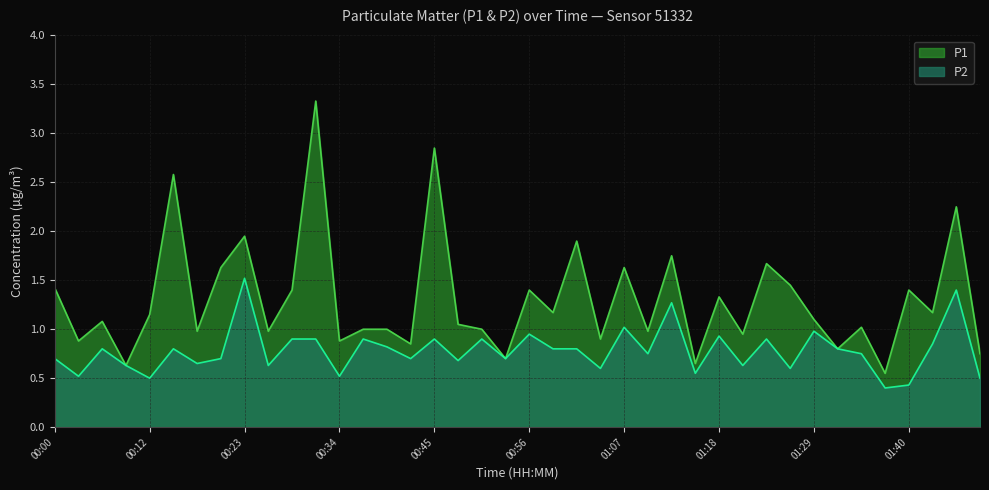

Reading left to right, what are all the values shown in this chart?

P1: 1.4	0.9	1.1	0.6	1.1	2.6	1.0	1.6	1.9	1.0	1.4	3.3	0.9	1.0	1.0	0.8	2.9	1.1	1.0	0.7	1.4	1.2	1.9	0.9	1.6	1.0	1.8	0.7	1.3	0.9	1.7	1.4	1.1	0.8	1.0	0.6	1.4	1.2	2.2	0.8
P2: 0.7	0.5	0.8	0.6	0.5	0.8	0.7	0.7	1.5	0.6	0.9	0.9	0.5	0.9	0.8	0.7	0.9	0.7	0.9	0.7	0.9	0.8	0.8	0.6	1.0	0.8	1.3	0.6	0.9	0.6	0.9	0.6	1.0	0.8	0.8	0.4	0.4	0.8	1.4	0.5